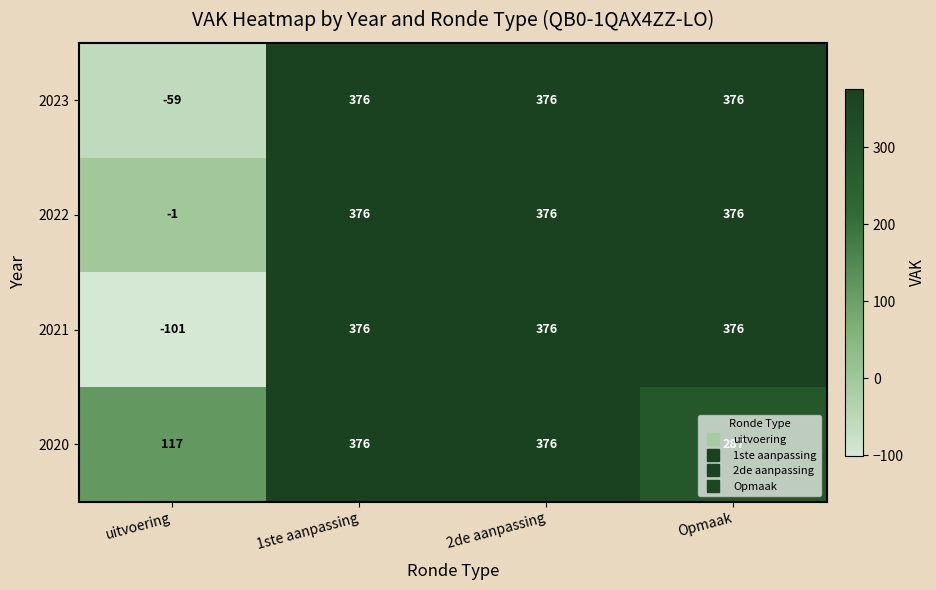

What value does the 2022 series have at Opmaak, to the nearest 10?

380